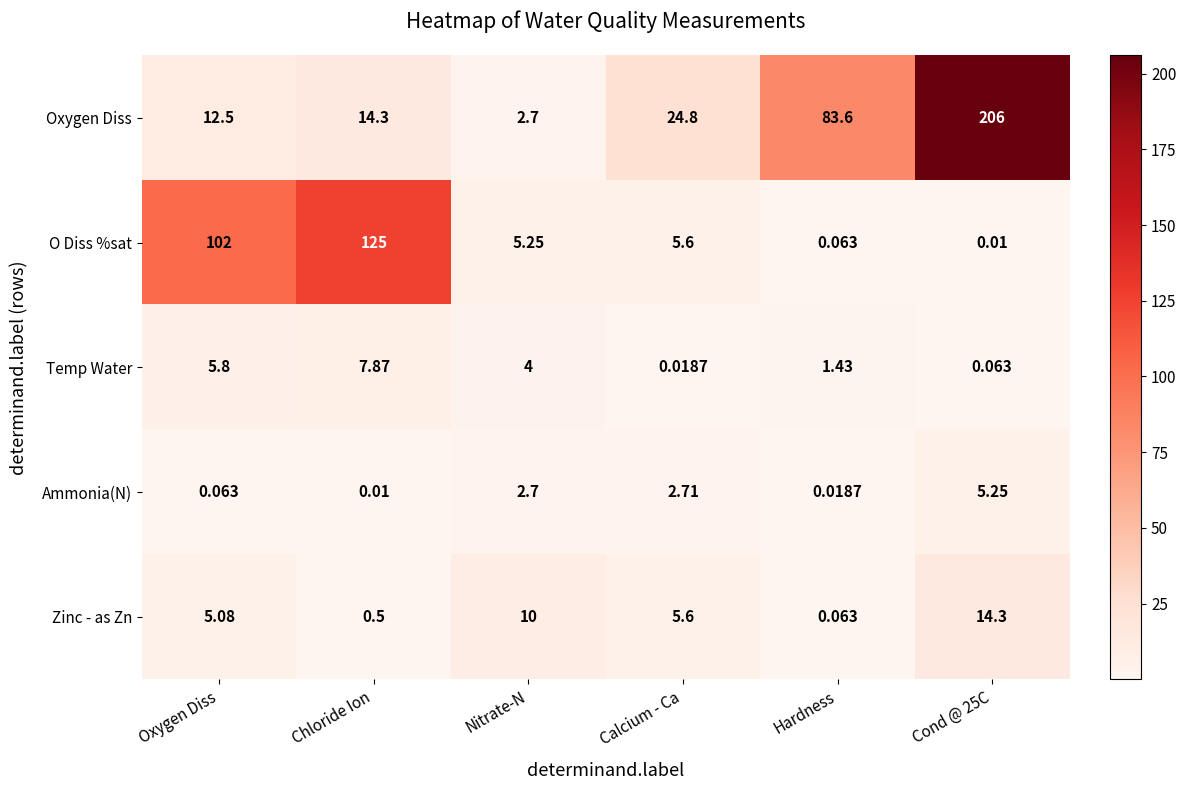

At how many categories does at least one series exceed 58?

4